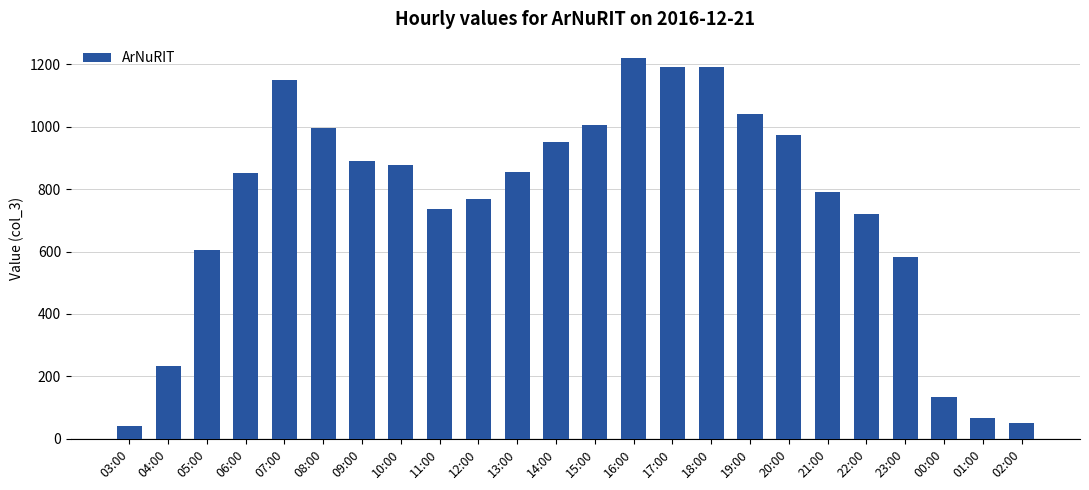

What is the greatest value displayed?

1220